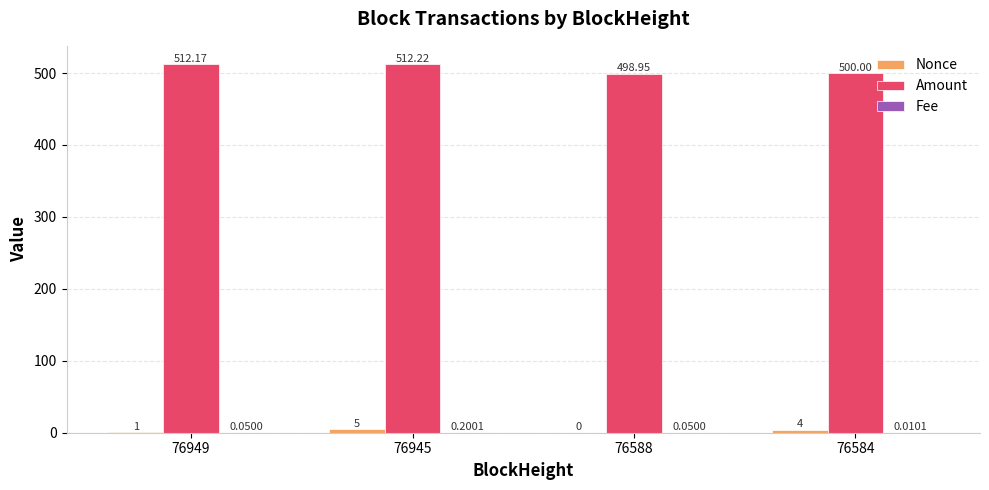

At which category is the sum across all series the highest?

76945